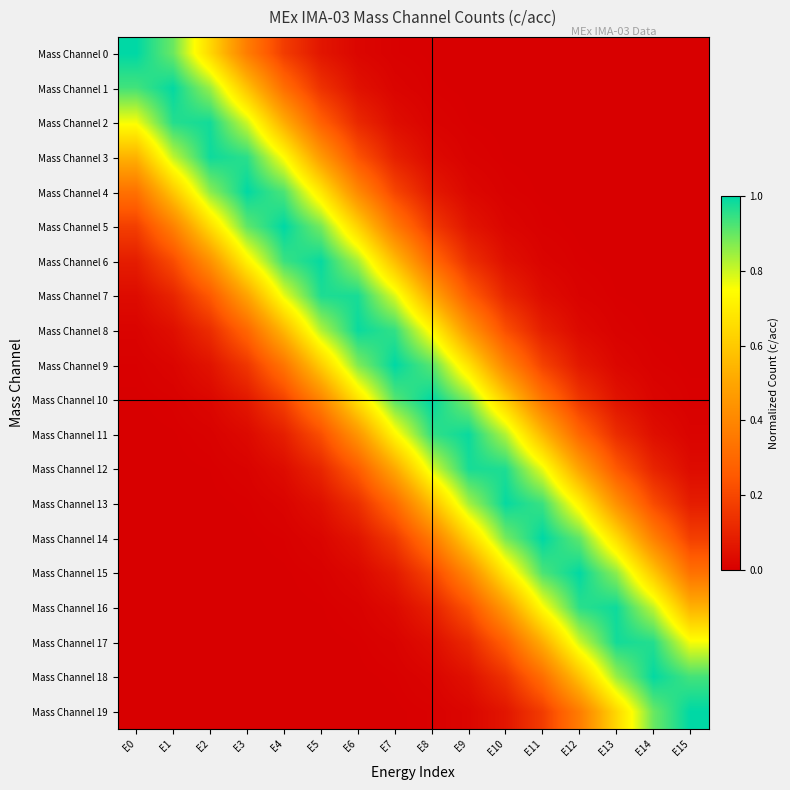

What is the total value across all series at E7?

6.7